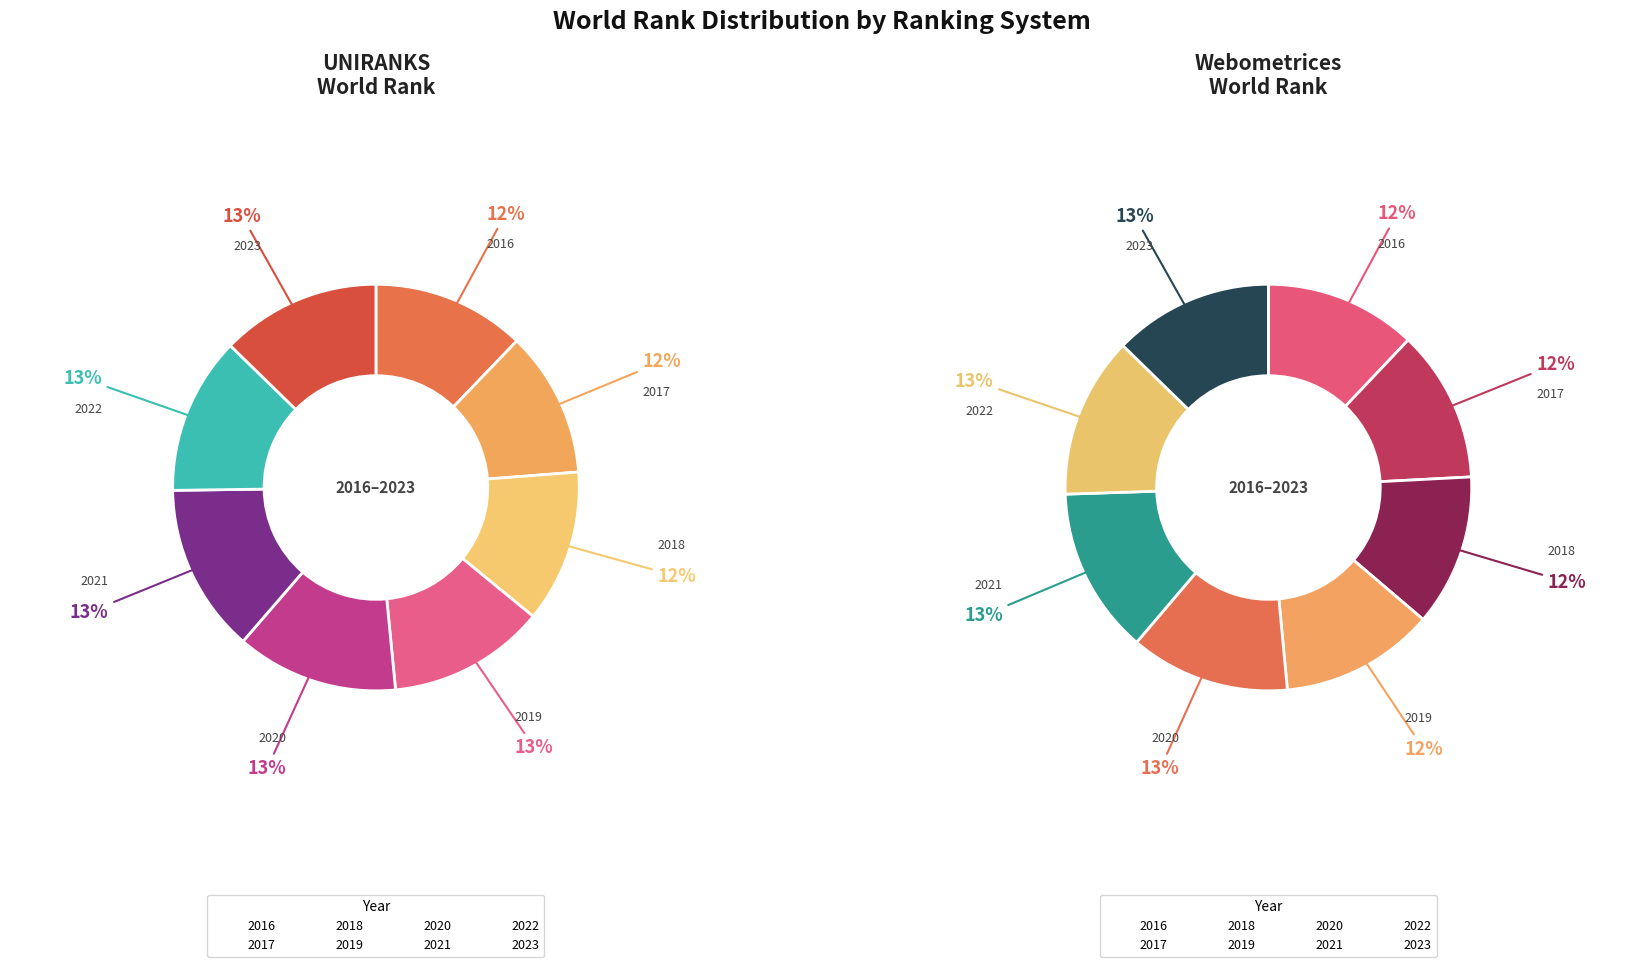

The 2016 slice represents 6% of the pie. True or false?

False